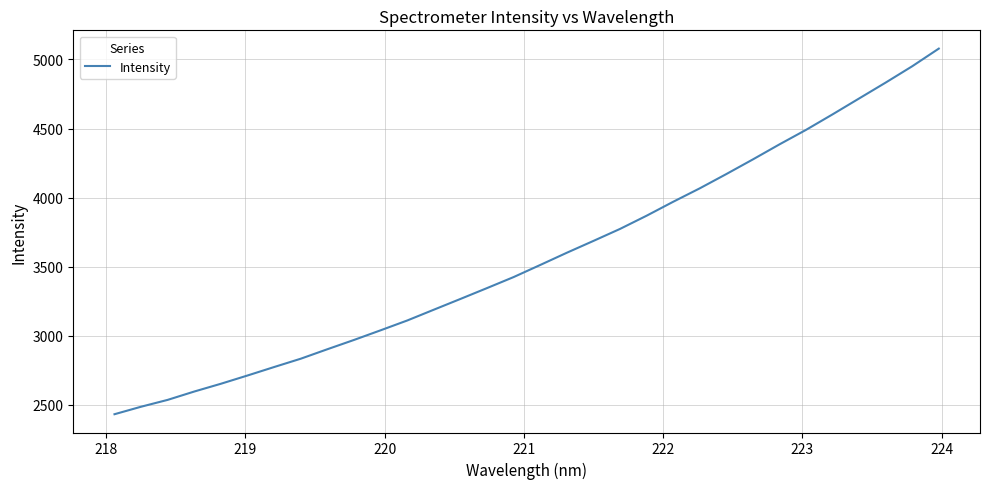

True or false: the data has more than 1 interior local peaks.

False